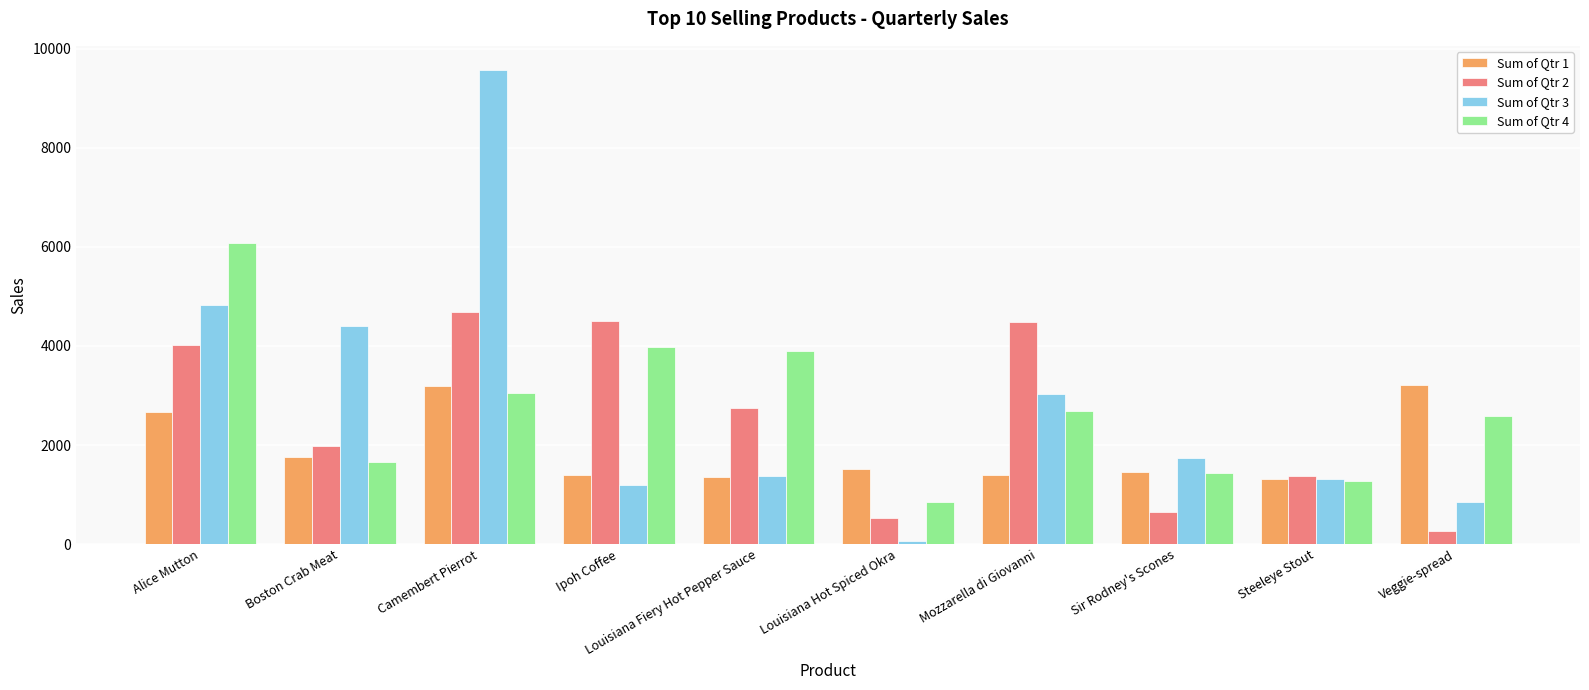

Read the Sum of Qtr 3 value at Sir Rodney's Scones.

1733.0